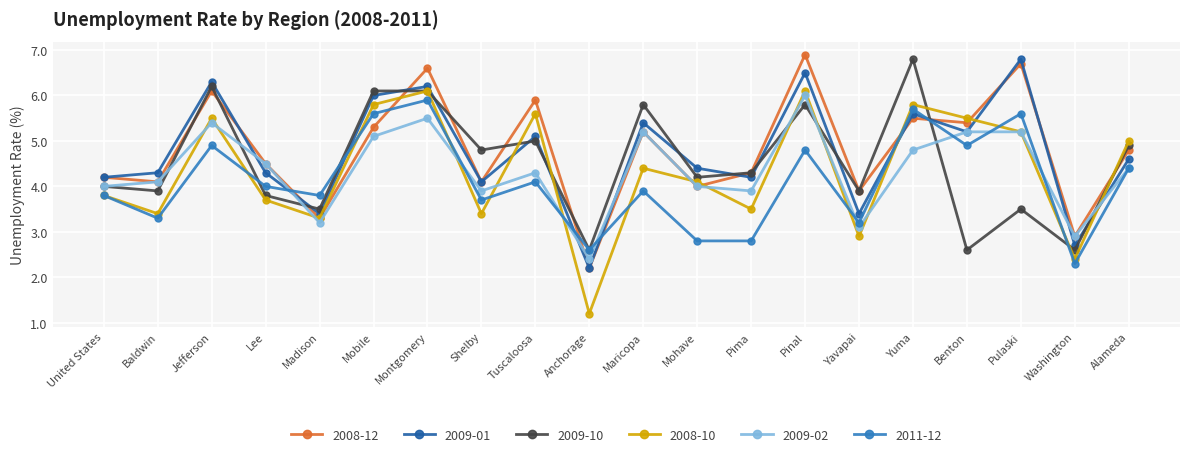

Is it true that 2009-10 equals 5.8 at Pinal?

True